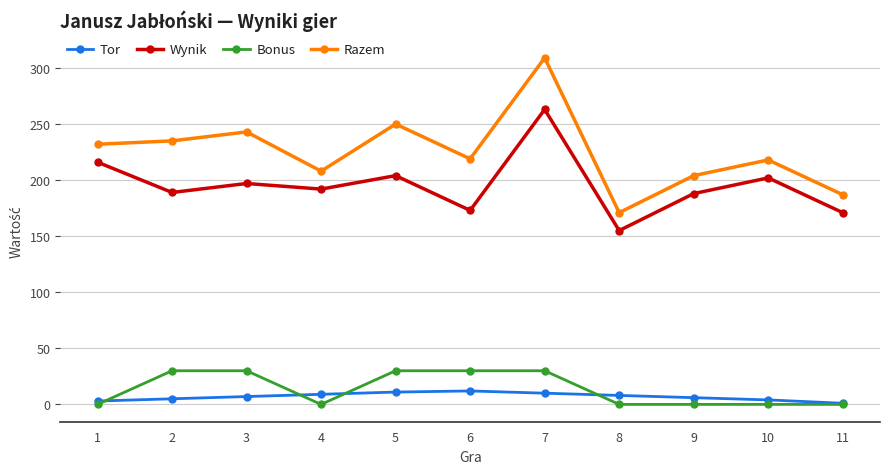

In Razem, how many points are higher than both neighbors (excluding endpoints)?

4